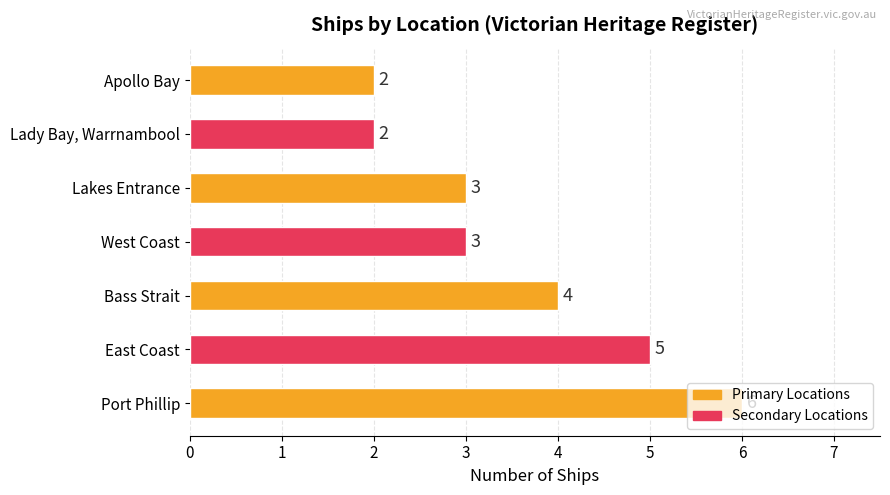

What is the ratio of the value at East Coast to the value at Lady Bay, Warrnambool?

2.5